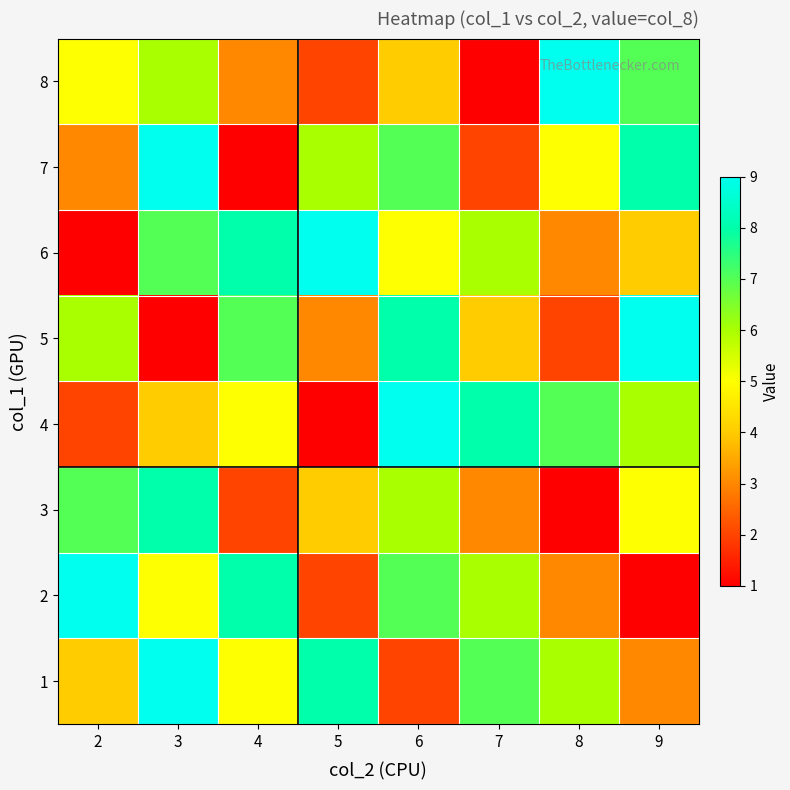

What is the difference between the highest and lowest values at 5?

8